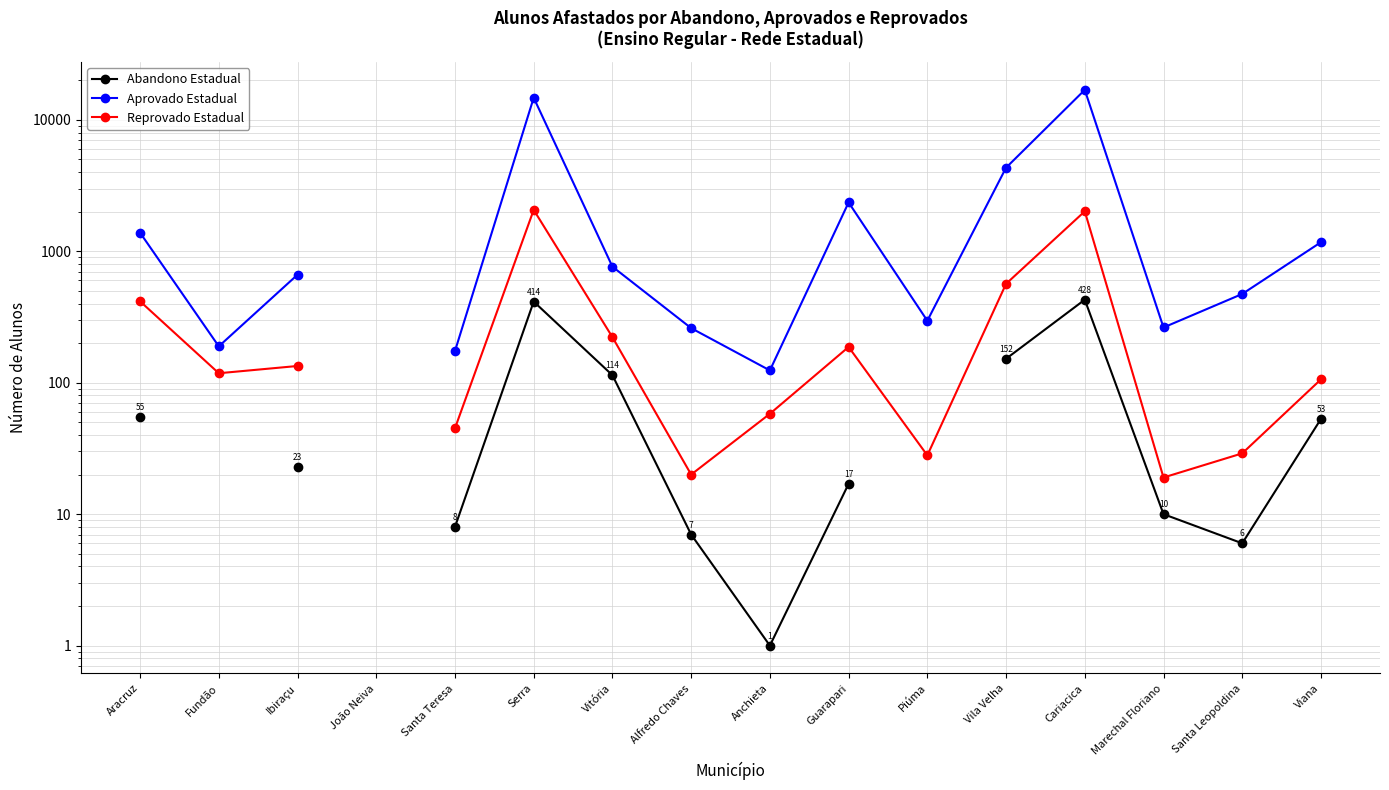

What is the difference between the Abandono Estadual values at Alfredo Chaves and Vitória?

107.0